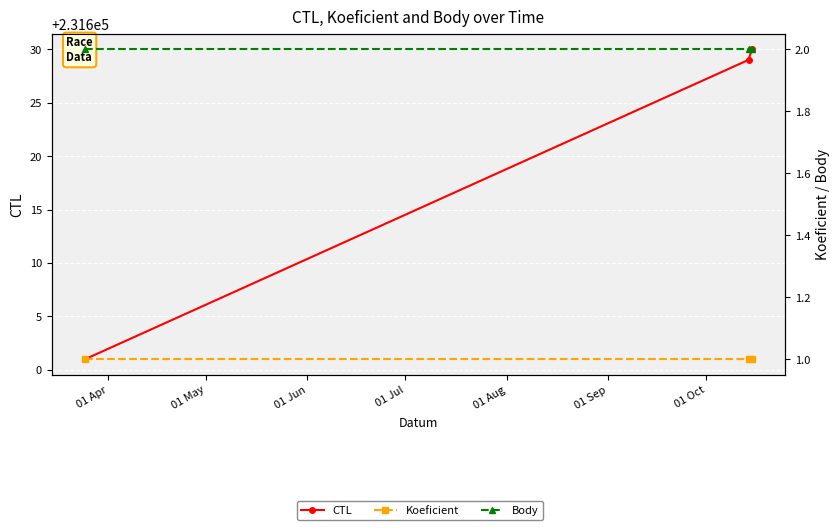

At how many categories does at least one series exceed 168264?

3